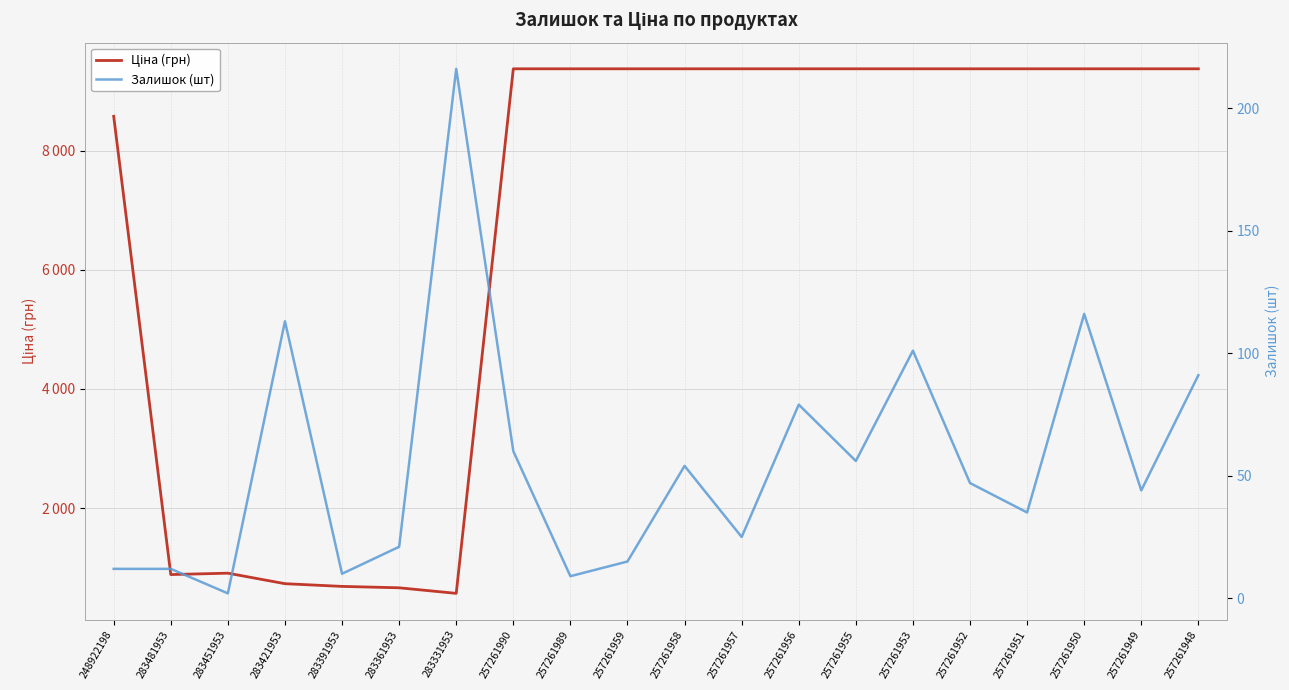

Is it true that Ціна (грн) equals 905.5 at 283451953?

True